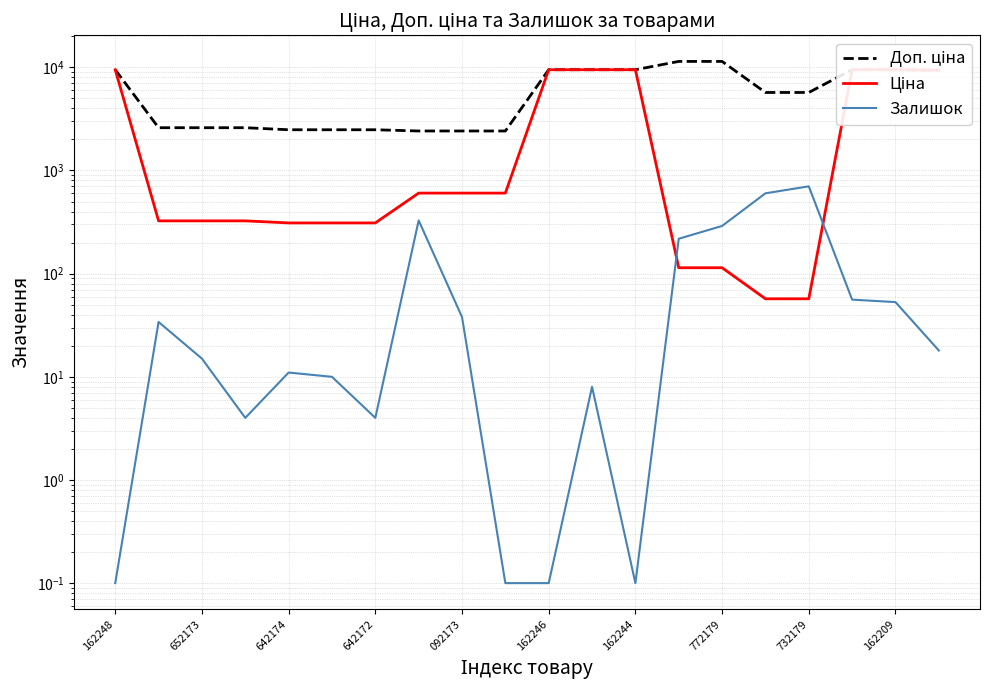

Is it true that Ціна equals 9384.0 at 19?

True